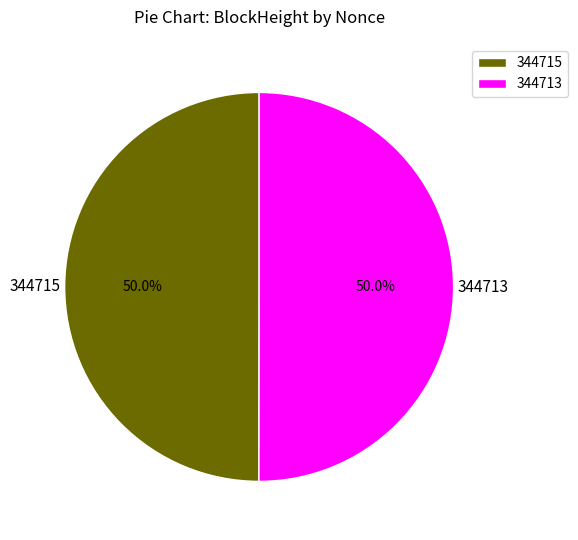

What is the ratio of the value at 344715 to the value at 344713?

1.0